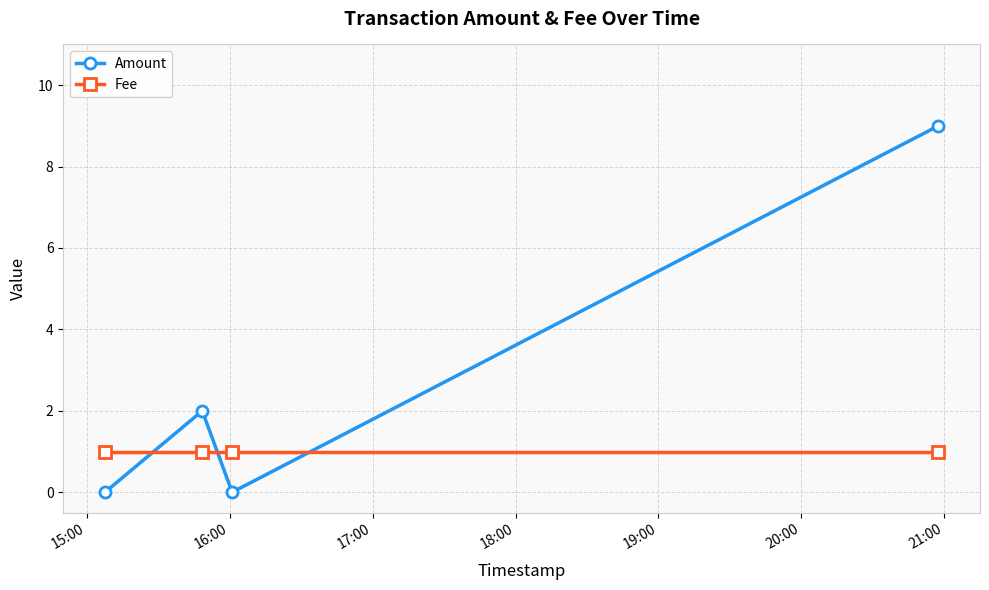

How many lines are shown in the chart?

2